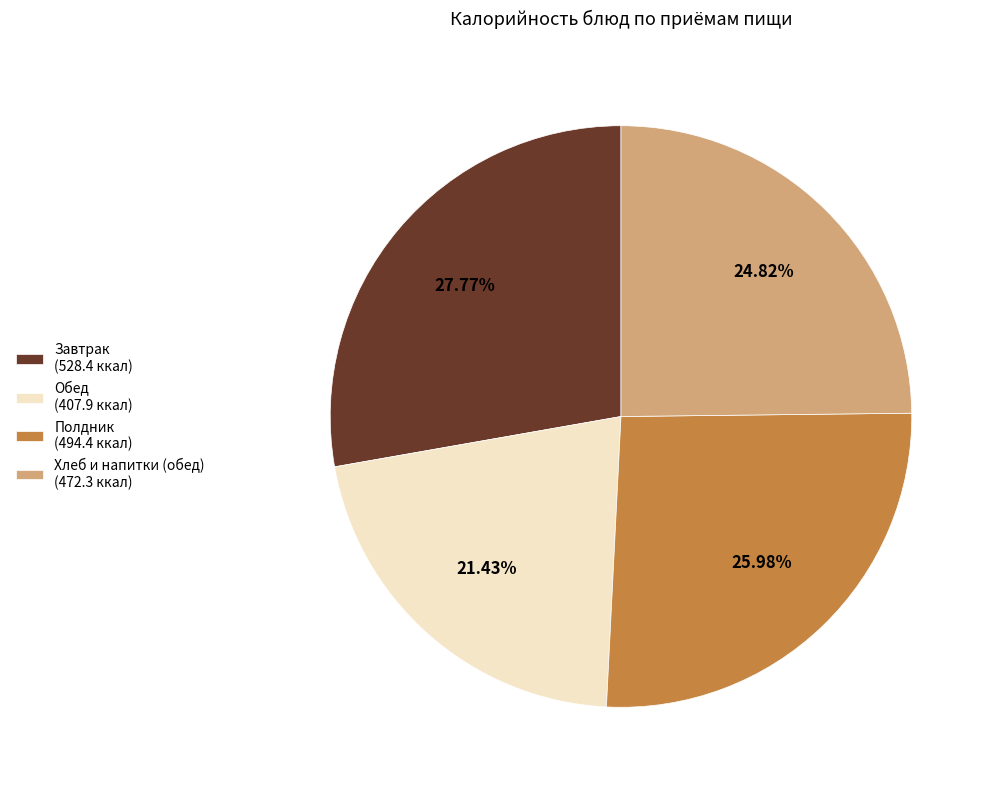

How many segments does this pie chart have?

4